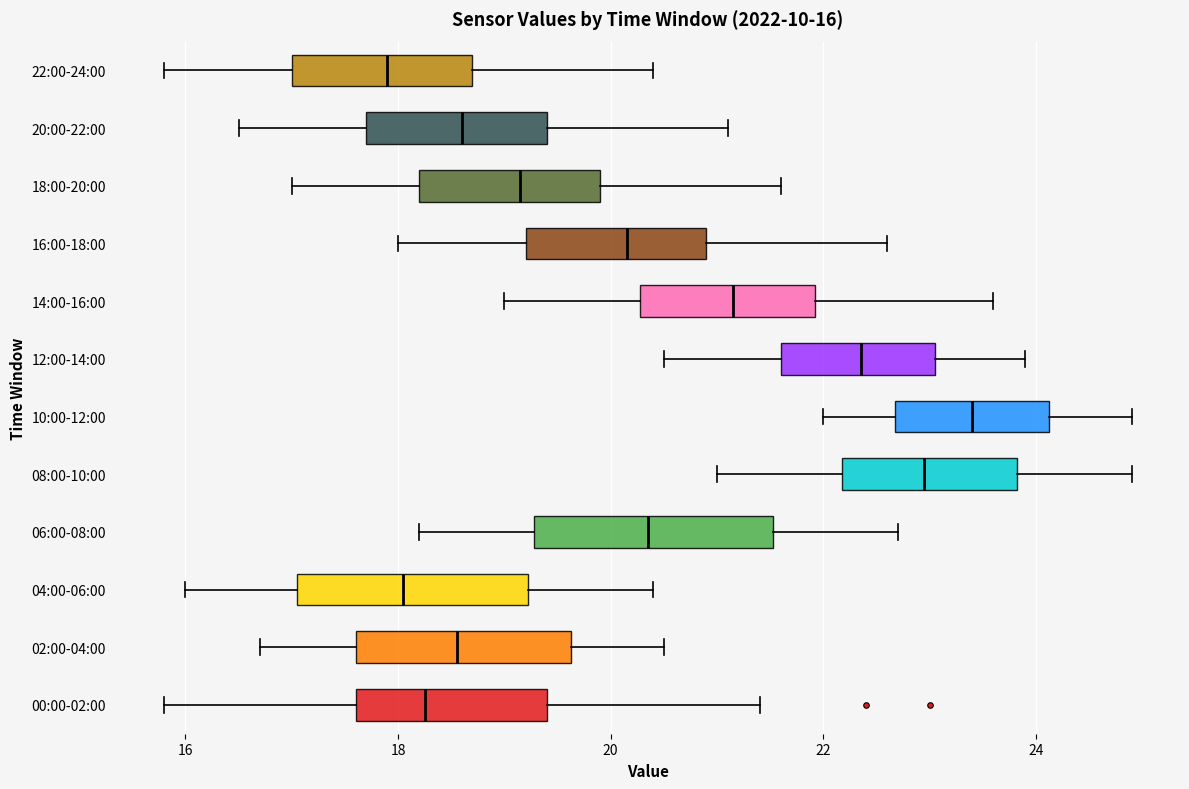

Which box's median line is the furthest to the right?

10:00-12:00